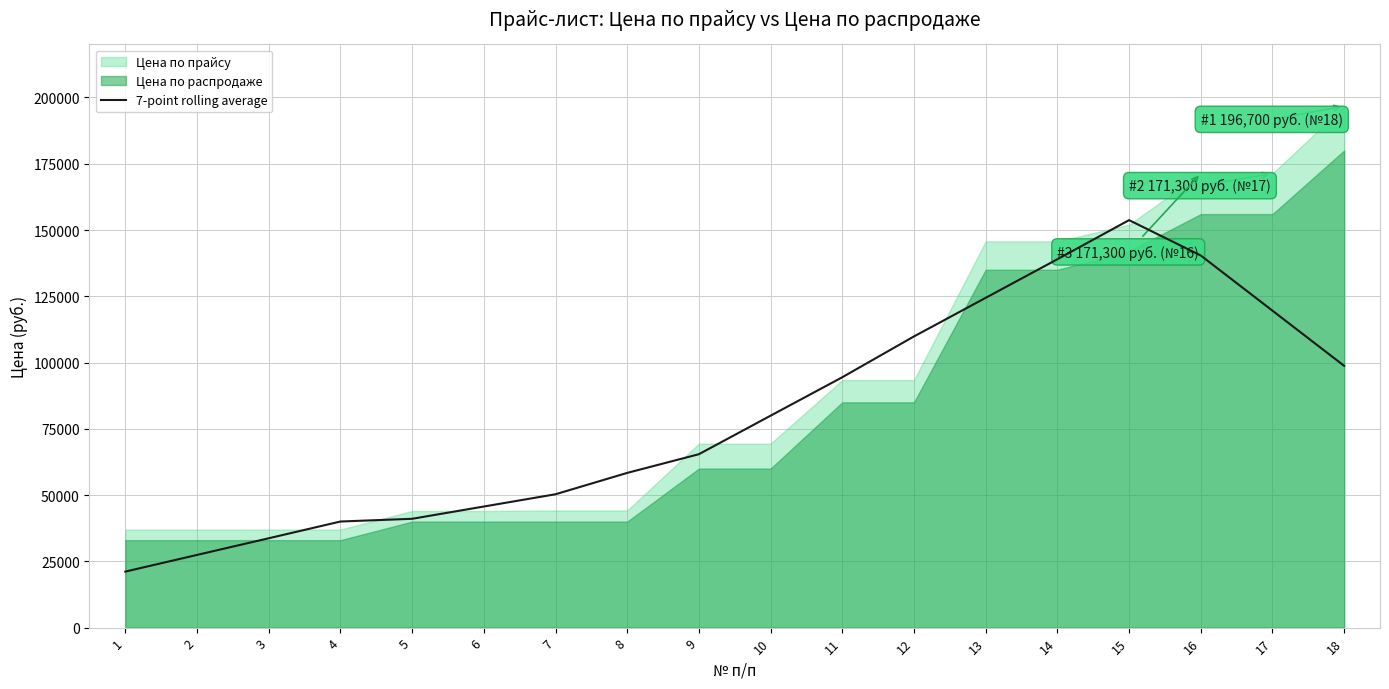

What is the sum of all values?

1443271.4